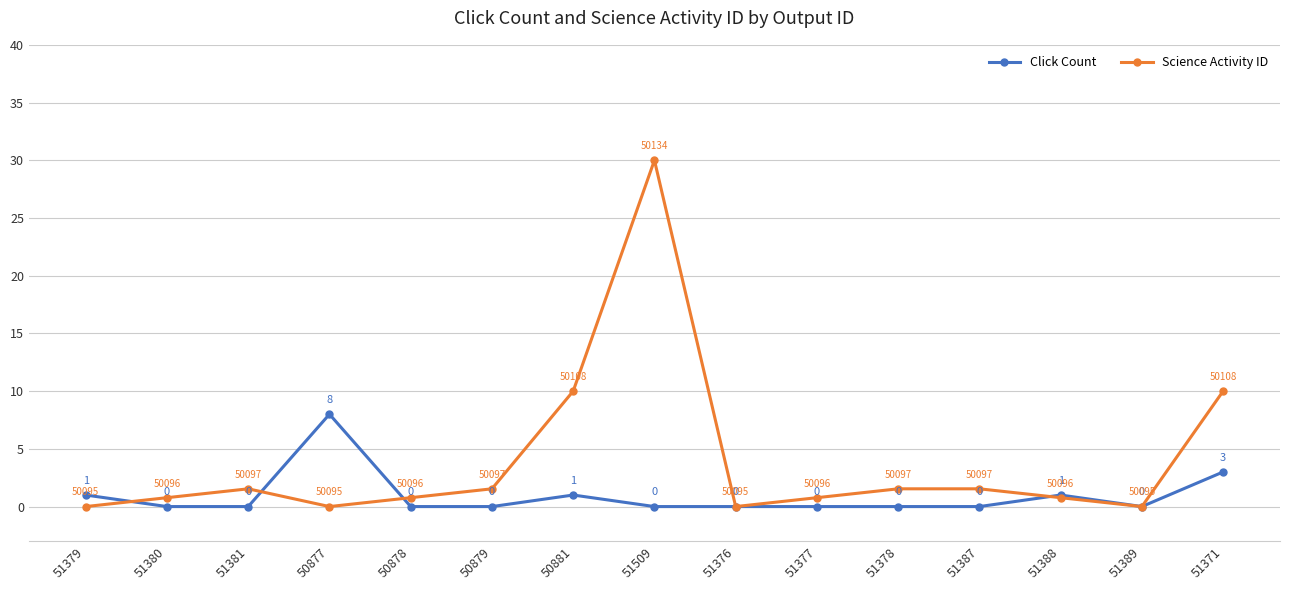

What is the label of the 8th point from the left?

51509